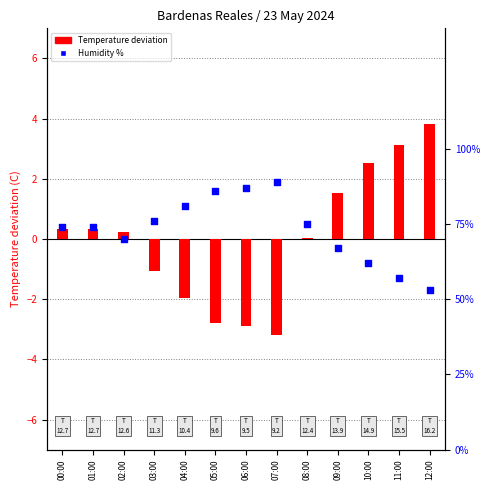

Is the value of Temperature centered at 02:00 greater than the value of Humidity (%) at 03:00?

No